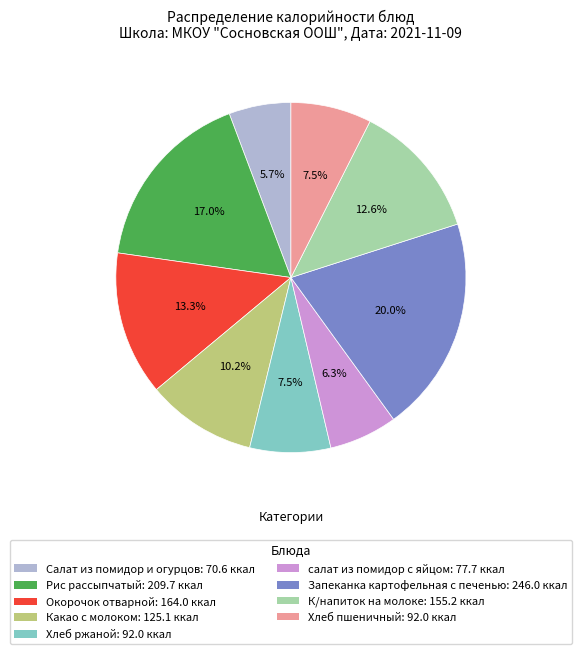

Is it true that К/напиток на молоке is 13% of the pie?

True